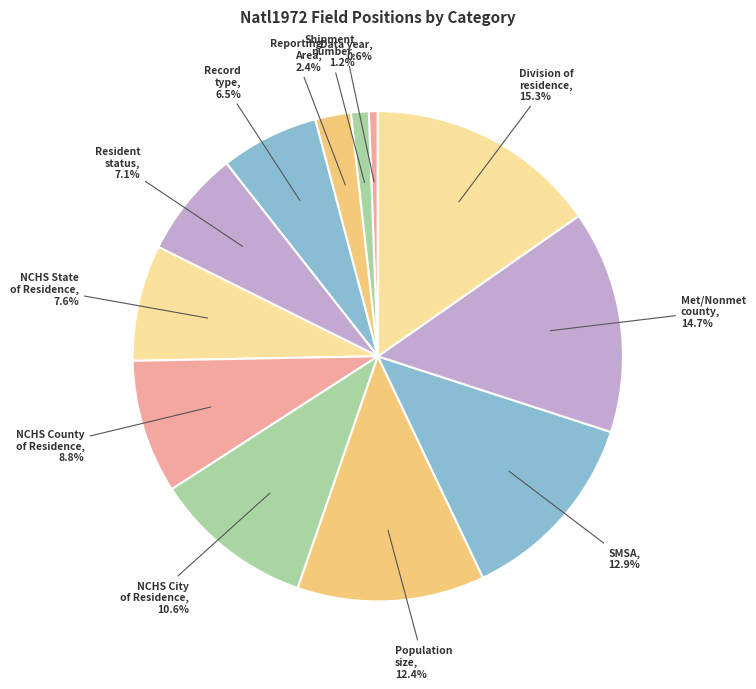

How many segments does this pie chart have?

12